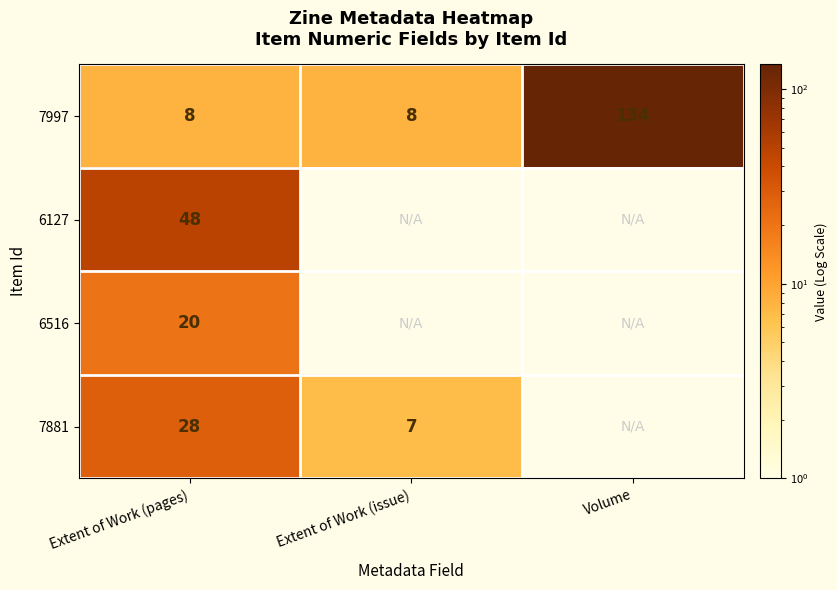

What value does the 7997 series have at Volume, to the nearest 5?

135